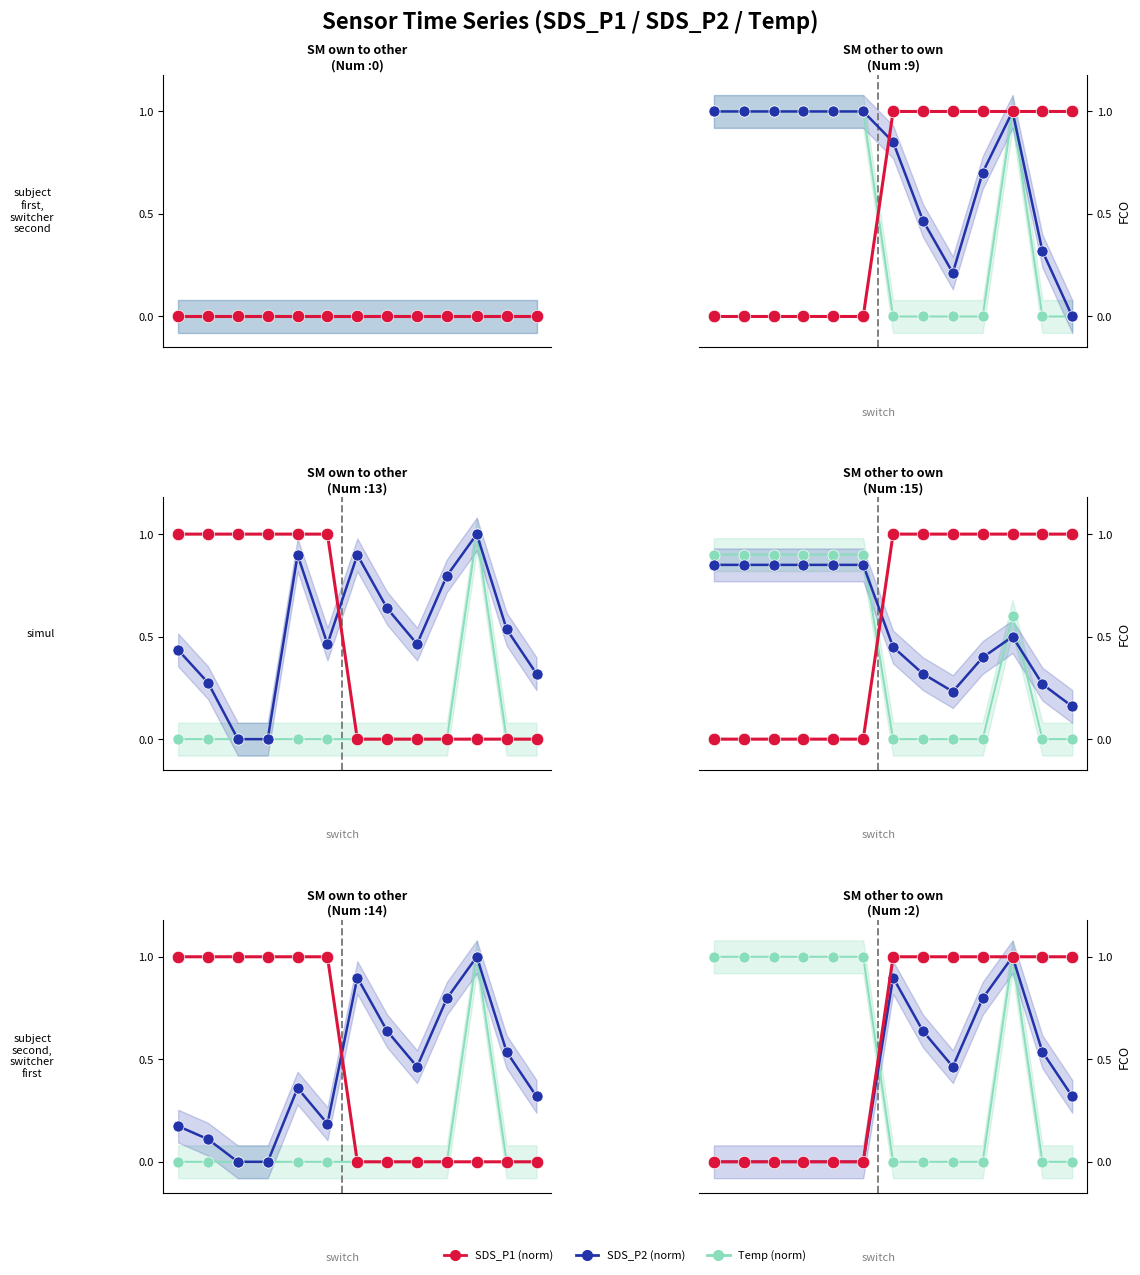

What is the maximum value shown in the chart?

1.0